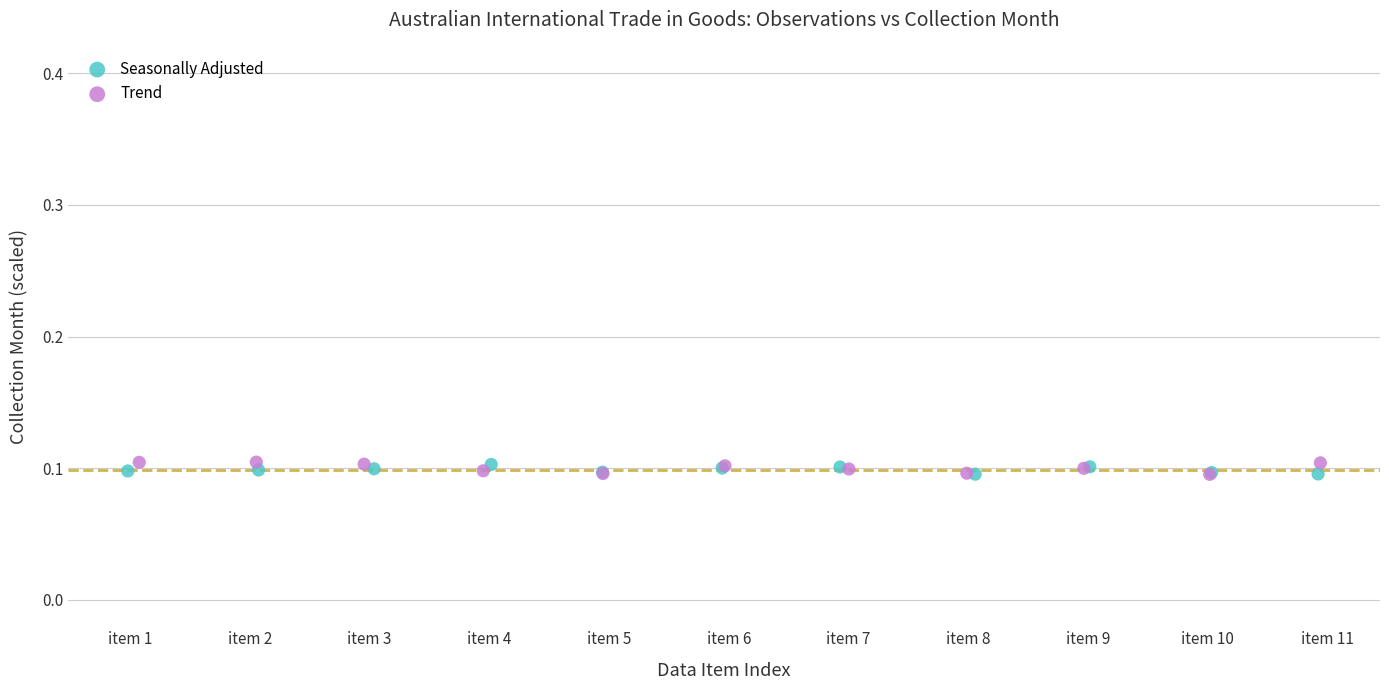

Which series has the largest Y range (max minus min)?

Trend